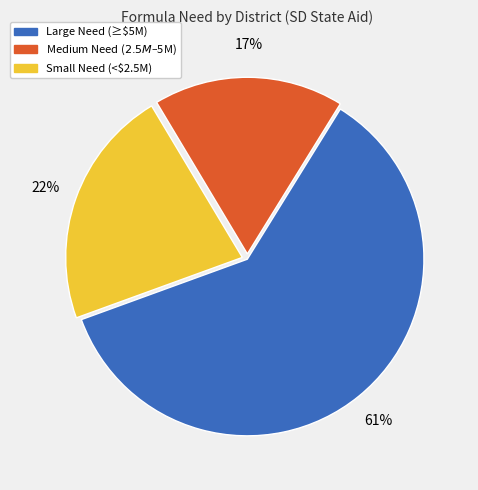

To the nearest percent, what is the average slice percentage?

33%